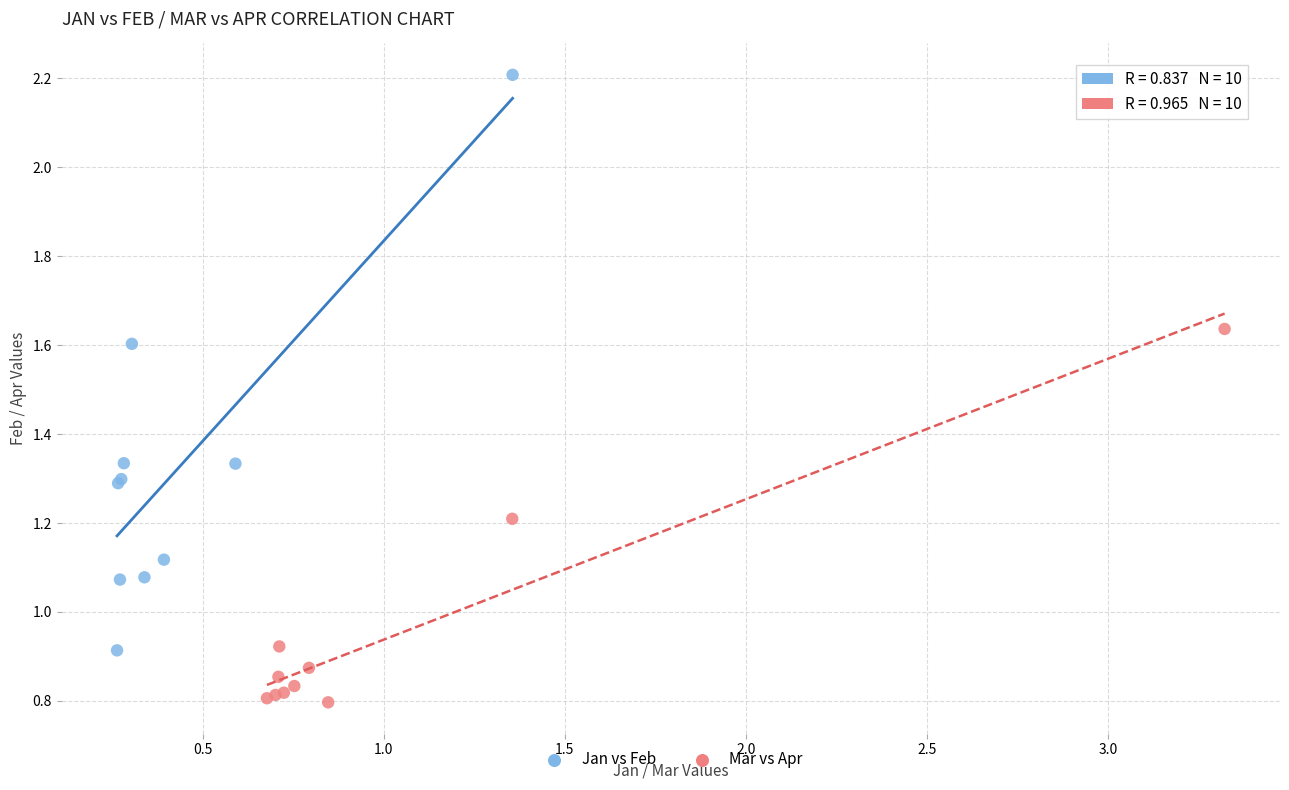

Which series contains the highest Y value?

Jan vs Feb